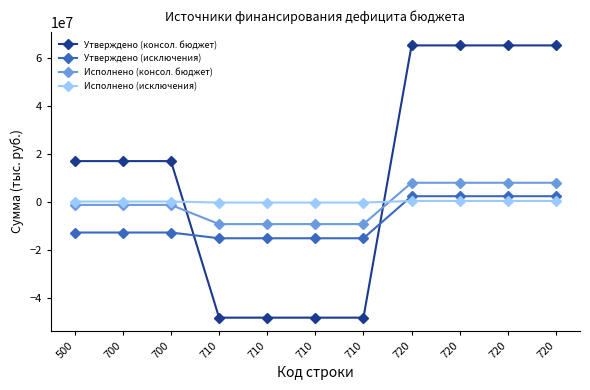

Reading left to right, what are all the values shown in this chart?

Утверждено (консол. бюджет): 500=17042500.0	700=17042500.0	700=17042500.0	710=-48260200.0	710=-48260200.0	710=-48260200.0	710=-48260200.0	720=65302700.0	720=65302700.0	720=65302700.0	720=65302700.0
Утверждено (исключения): 500=-12749700.0	700=-12749700.0	700=-12749700.0	710=-15145600.0	710=-15145600.0	710=-15145600.0	710=-15145600.0	720=2395900.0	720=2395900.0	720=2395900.0	720=2395900.0
Исполнено (консол. бюджет): 500=-1224839.5	700=-1224839.5	700=-1224839.5	710=-9238294.5	710=-9238294.5	710=-9238294.5	710=-9238294.5	720=8013455.0	720=8013455.0	720=8013455.0	720=8013455.0
Исполнено (исключения): 500=173791.6	700=173791.6	700=173791.6	710=-250000.0	710=-250000.0	710=-250000.0	710=-250000.0	720=423791.6	720=423791.6	720=423791.6	720=423791.6